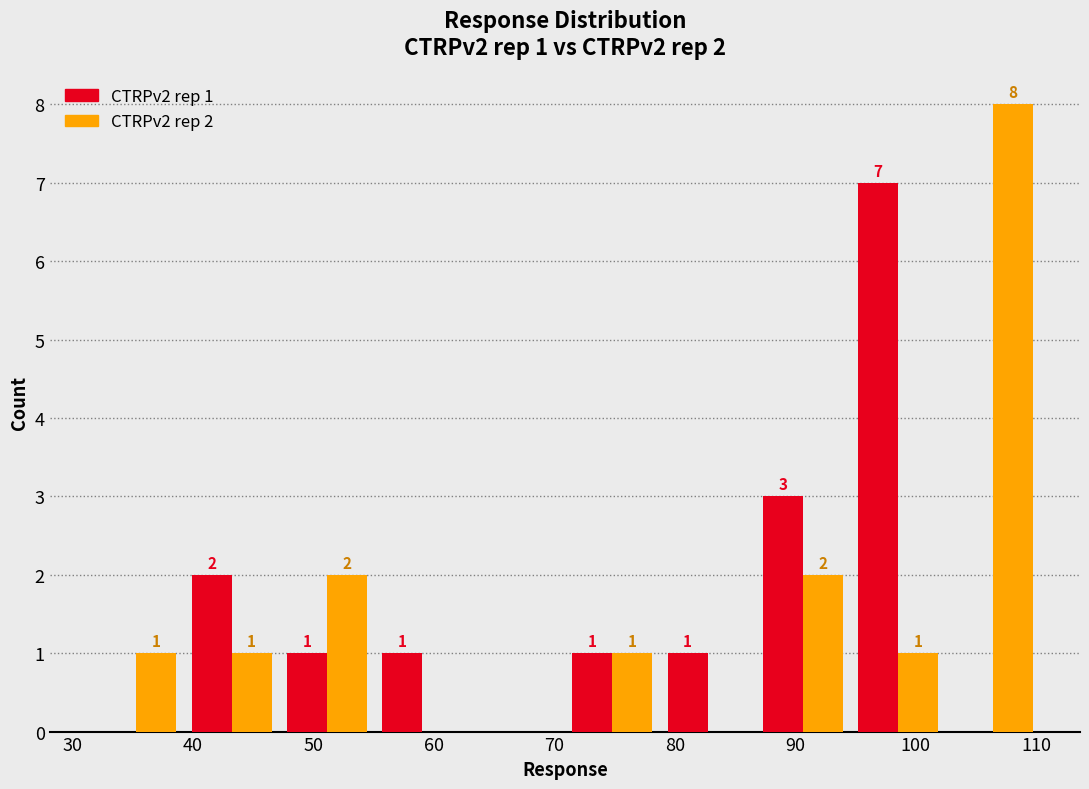

In the CTRPv2 rep 2 series, which range on the x-axis has the tallest bar?

102 to 110